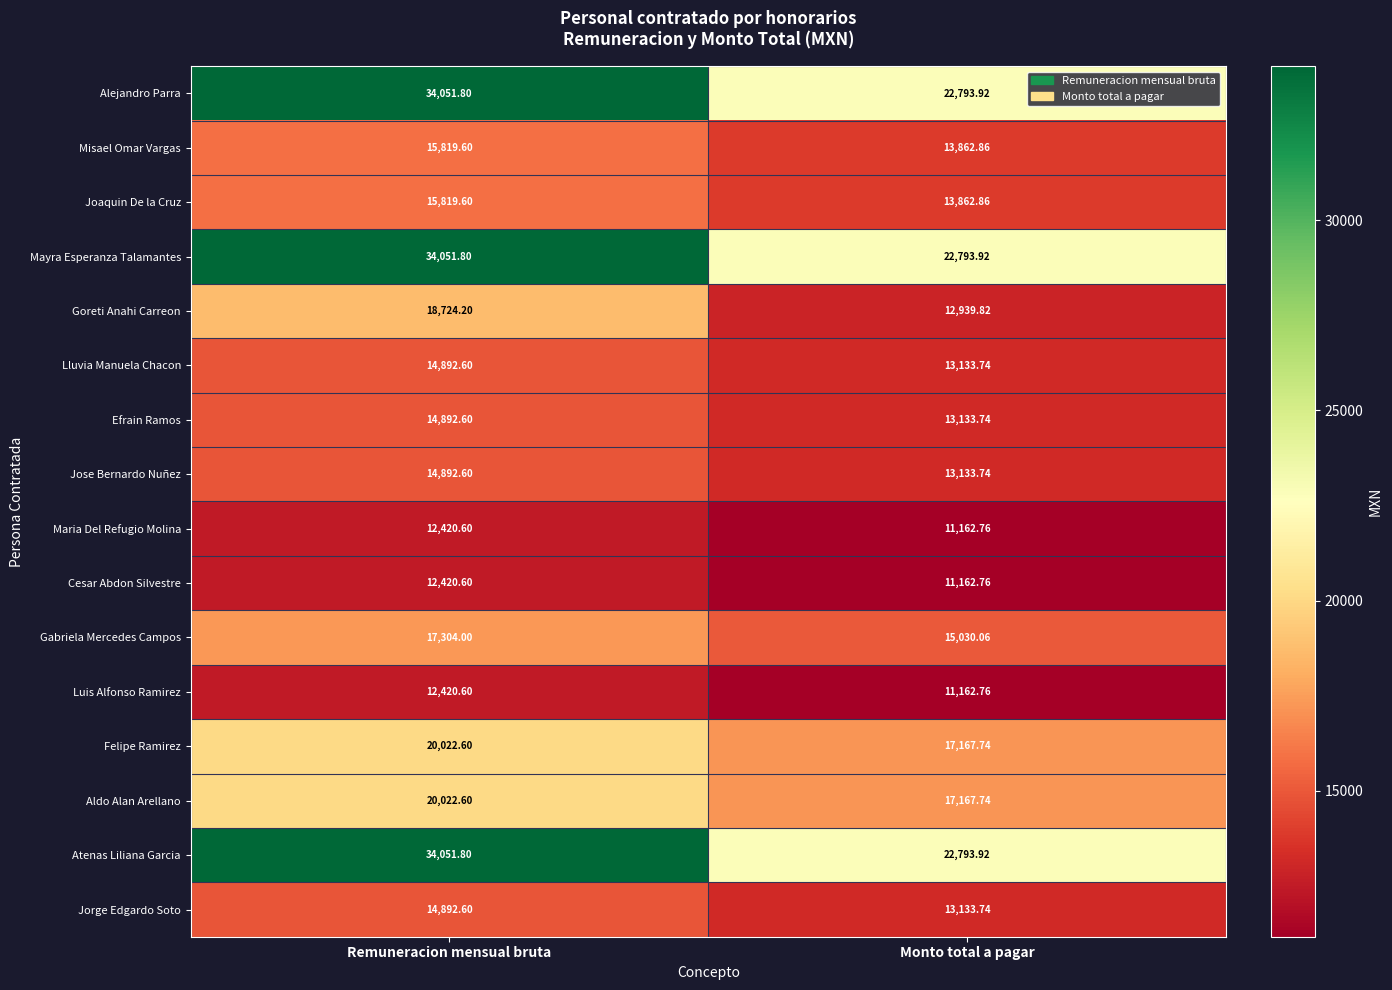

At which label does Misael Omar Vargas first exceed 15819?

Remuneracion mensual bruta